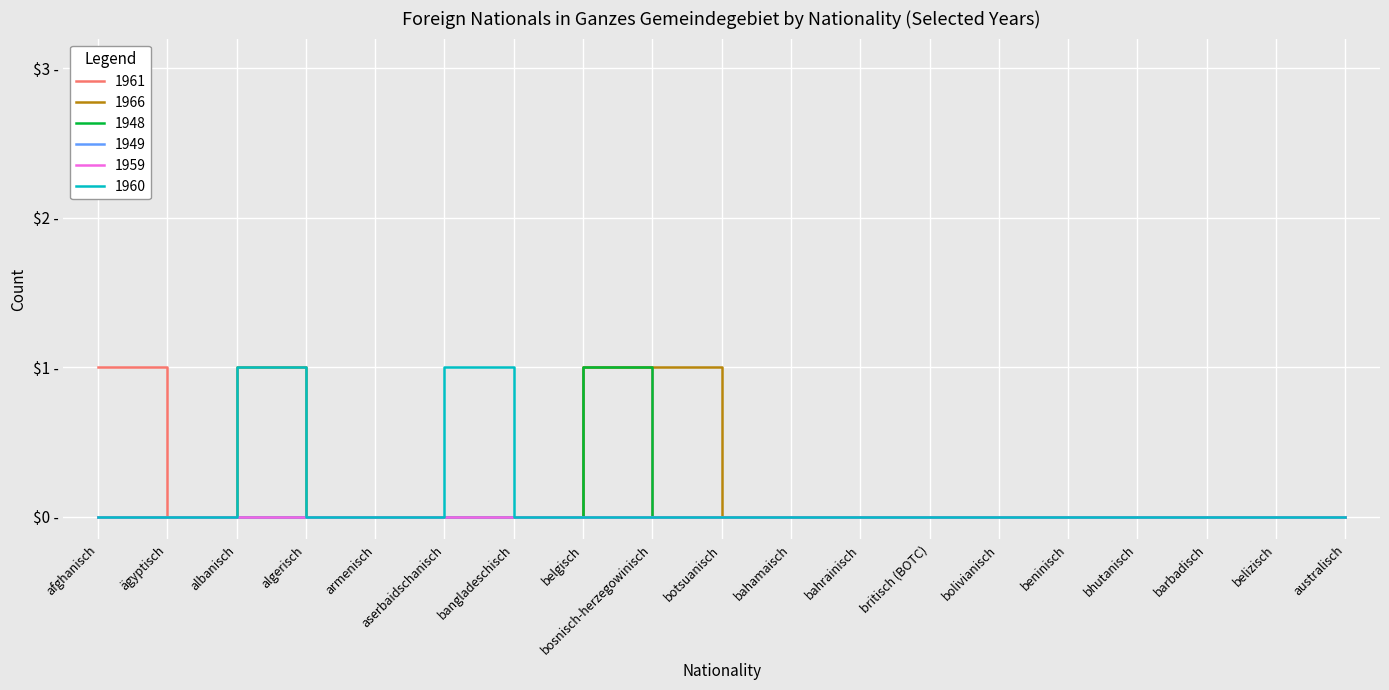

Which series has the largest total across all categories?

1960